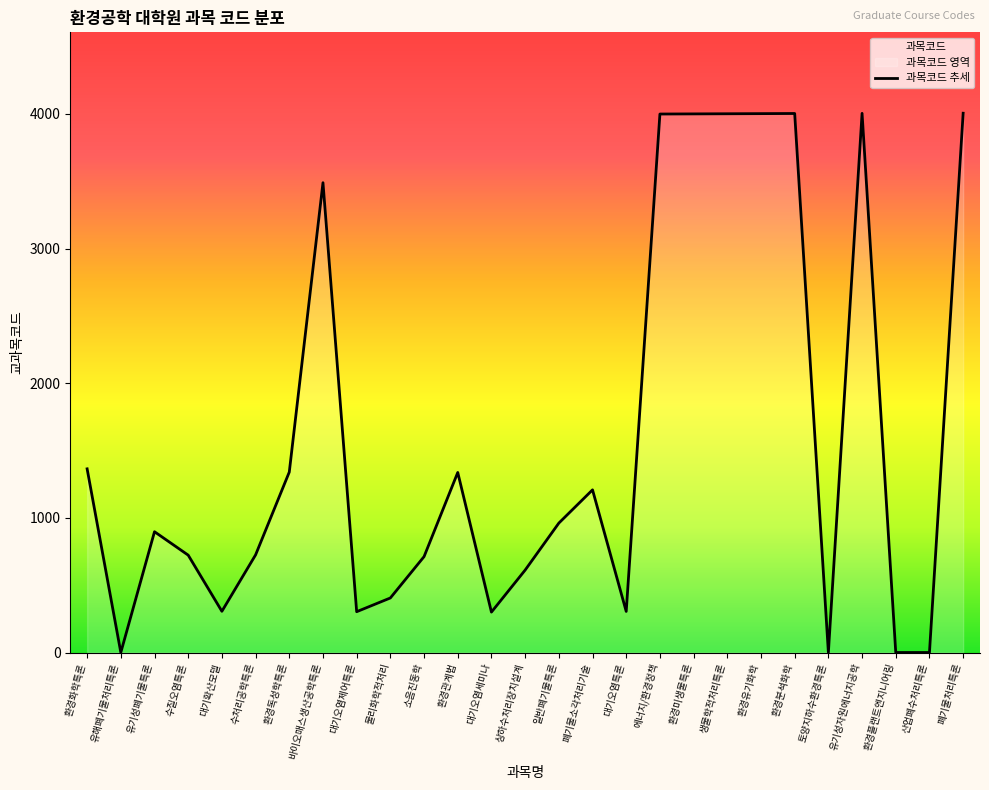

Reading left to right, list all the values displayed in this chart.

1364	0	897	723	306	725	1340	3489	303	405	712	1337	300	612	961	1208	305	3999	4000	4001	4002	4003	0	4004	0	0	4005